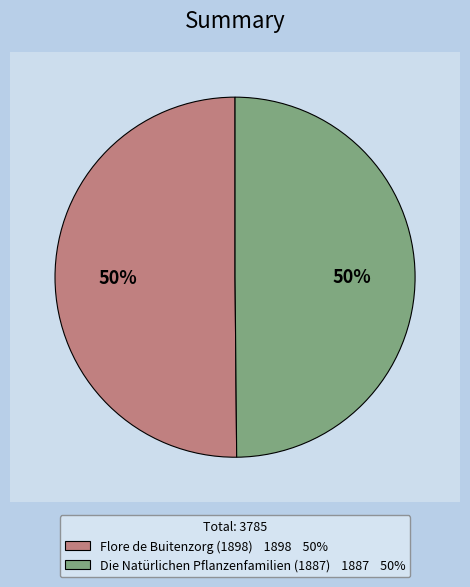

To the nearest percent, what portion does Flore de Buitenzorg (1898) represent?

50%